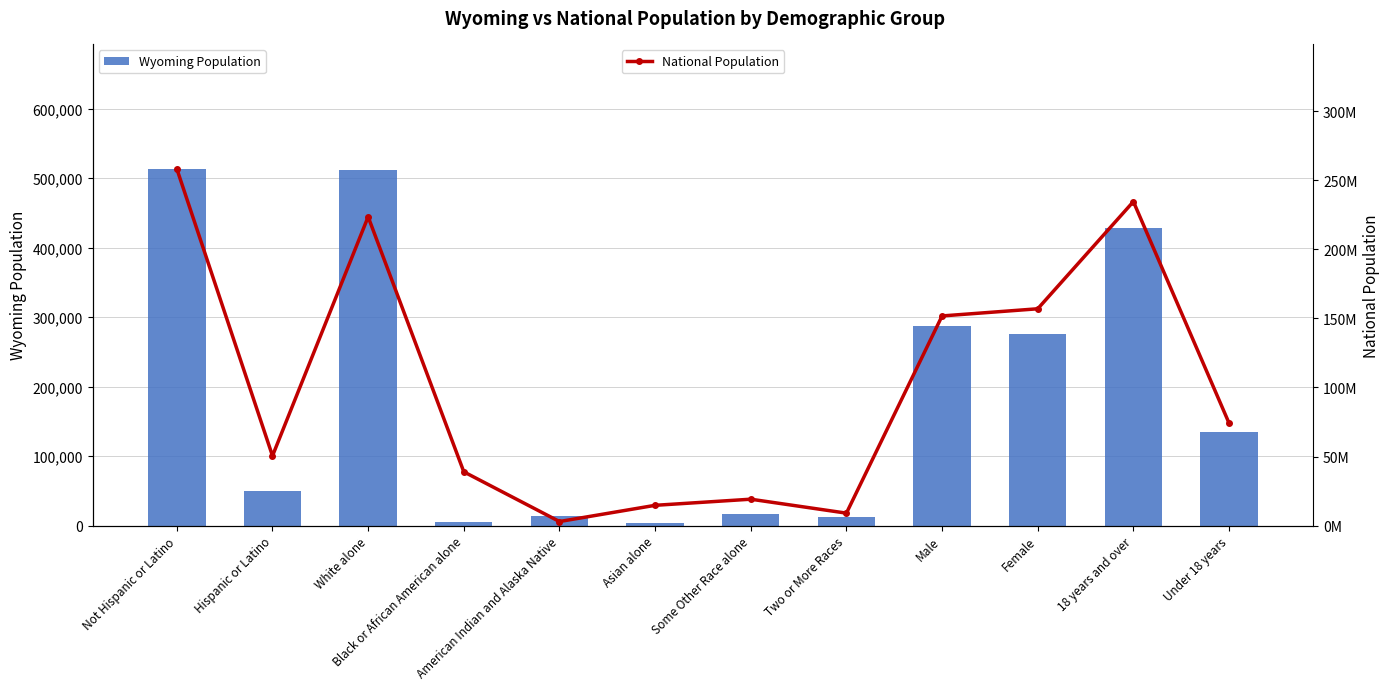

The value of National Population at Hispanic or Latino is 50477594. True or false?

True